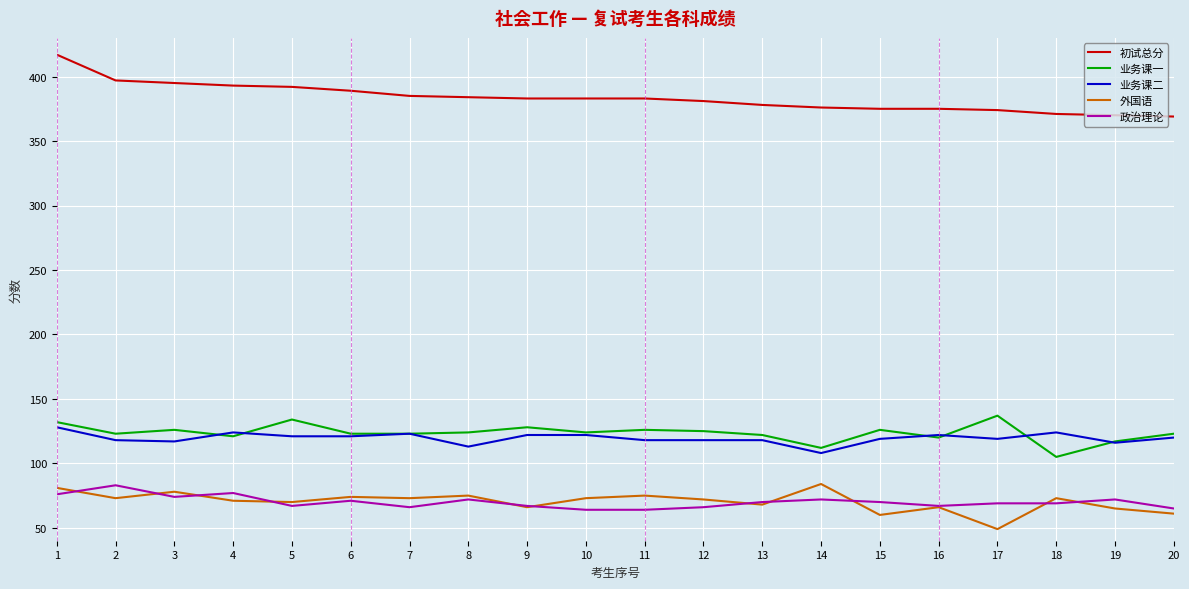

What is the total value across all series at 1?

834